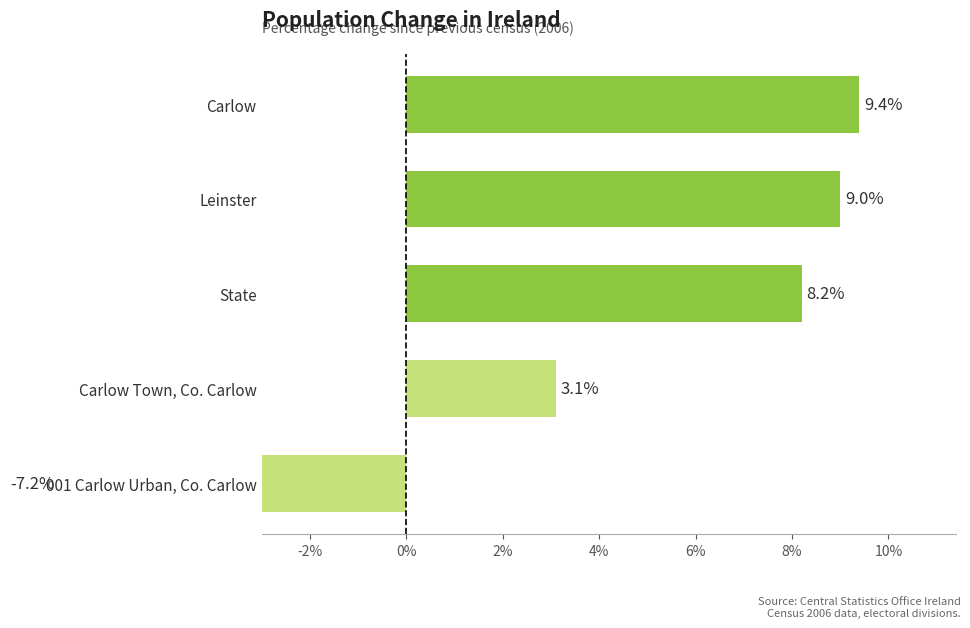

Are the bars grouped side by side (vs. stacked)?

No